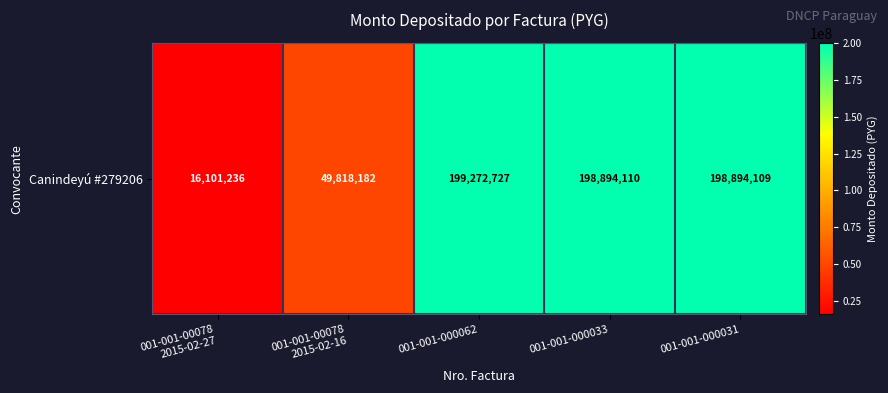

Which category has the highest value across all series?

001-001-000062